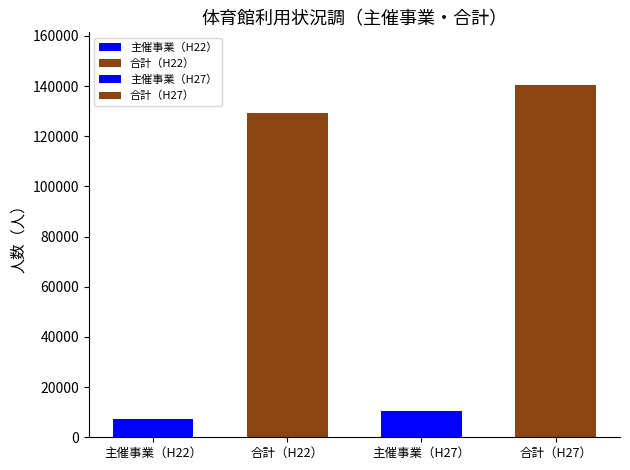

What is the spread (max minus min) of values at 平成22年度?

121990